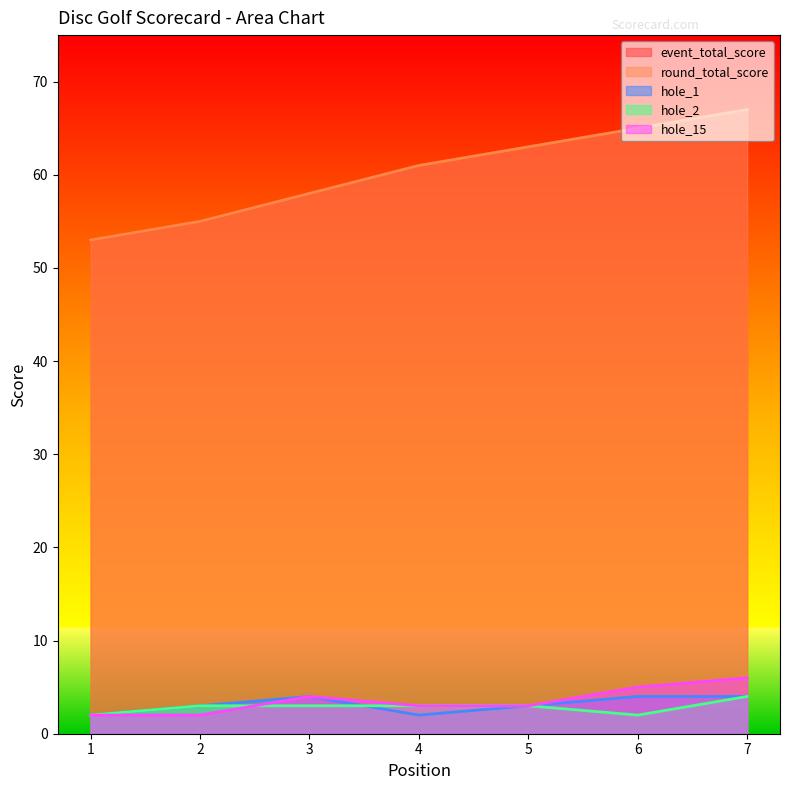

Reading left to right, transcribe all the data shown in this chart.

event_total_score: 1=53	2=55	3=58	4=61	5=63	6=65	7=67
round_total_score: 1=53	2=55	3=58	4=61	5=63	6=65	7=67
hole_1: 1=2	2=3	3=4	4=2	5=3	6=4	7=4
hole_2: 1=2	2=3	3=3	4=3	5=3	6=2	7=4
hole_15: 1=2	2=2	3=4	4=3	5=3	6=5	7=6